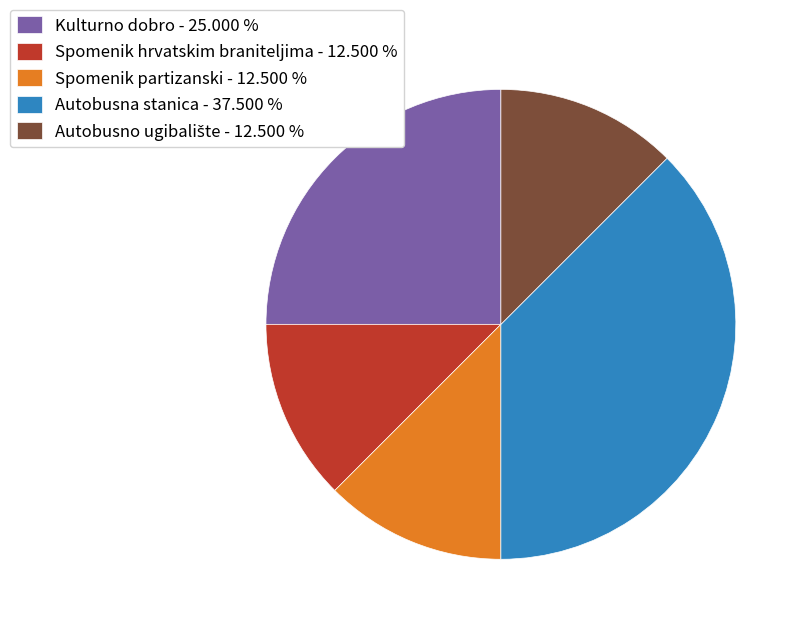

What is the ratio of the value at Autobusna stanica - 37.500 % to the value at Spomenik hrvatskim braniteljima - 12.500 %?

3.0